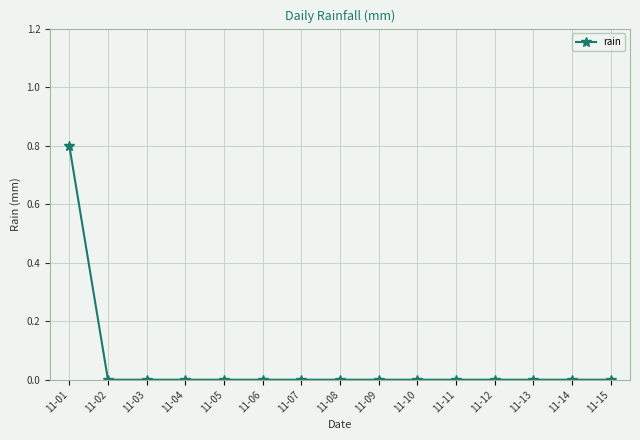

Is this an area chart (filled region under the line)?

No